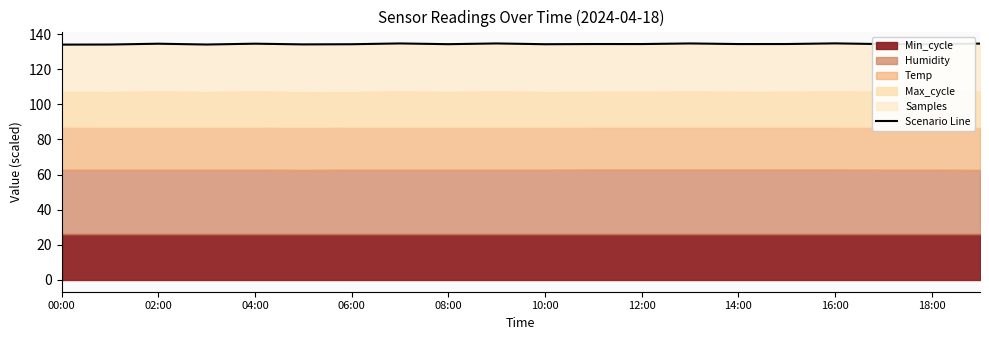

The chart shows a value of 197.6 at 08:00. True or false?

False